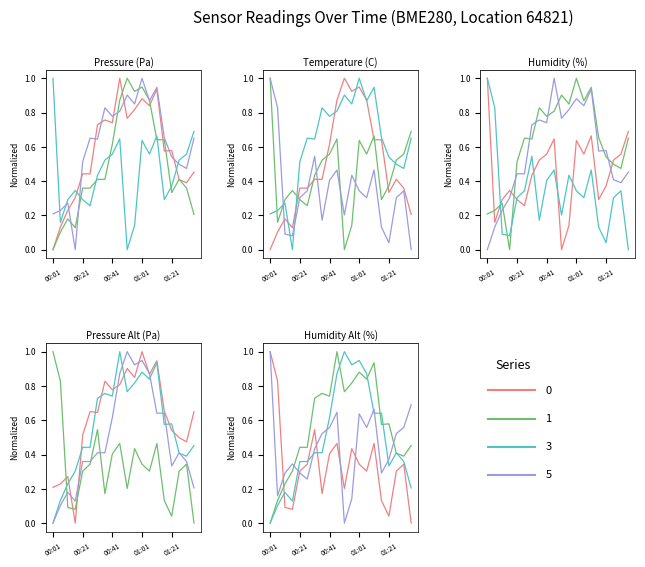

True or false: pressure_norm and pressure cross at least once.

True